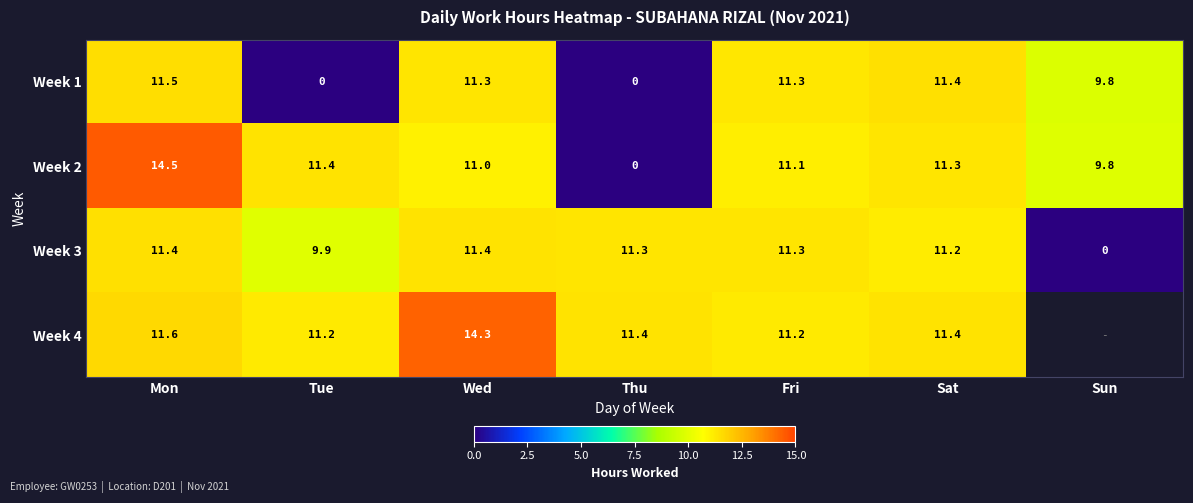

How many positive values does the Week 3 series have?

6